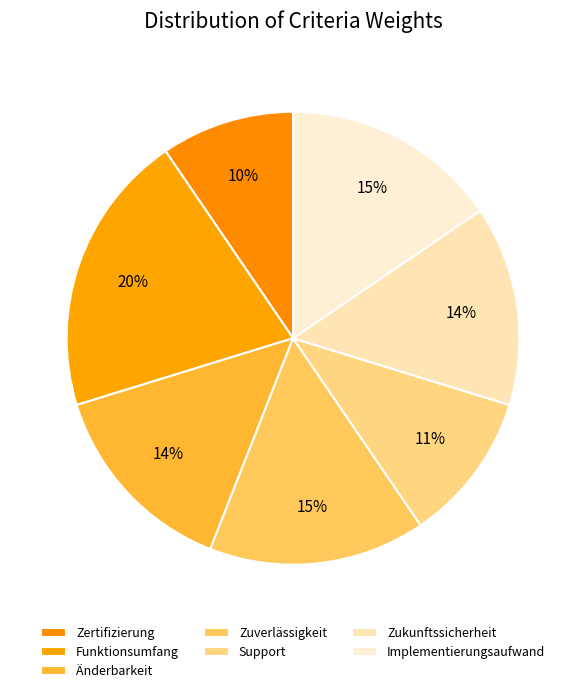

What is the largest slice in the pie chart?

Funktionsumfang